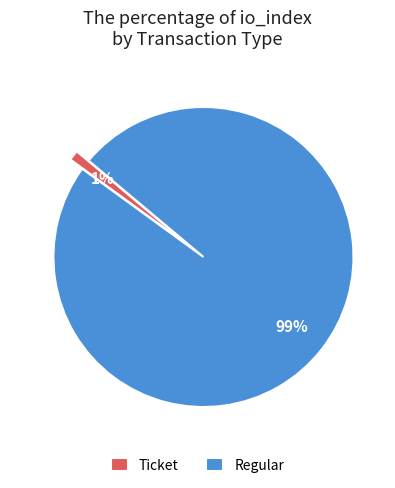

What is the majority slice?

Regular